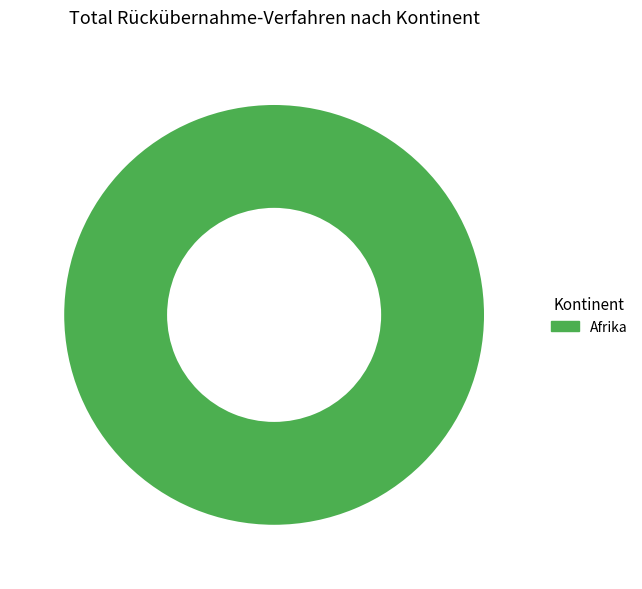

How many slices are in this pie chart?

1